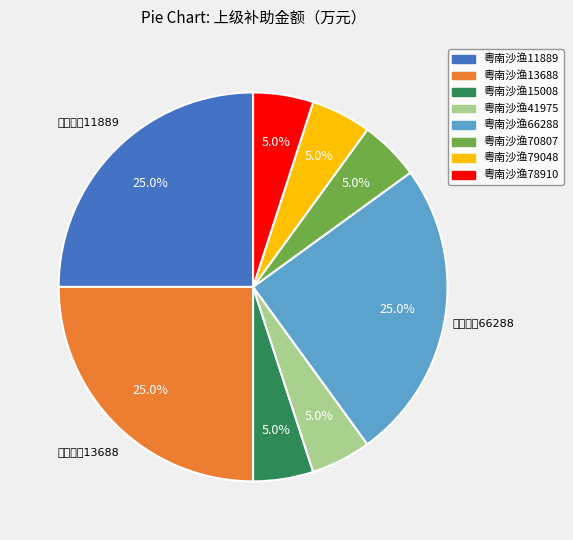

Does any single category account for the majority?

No